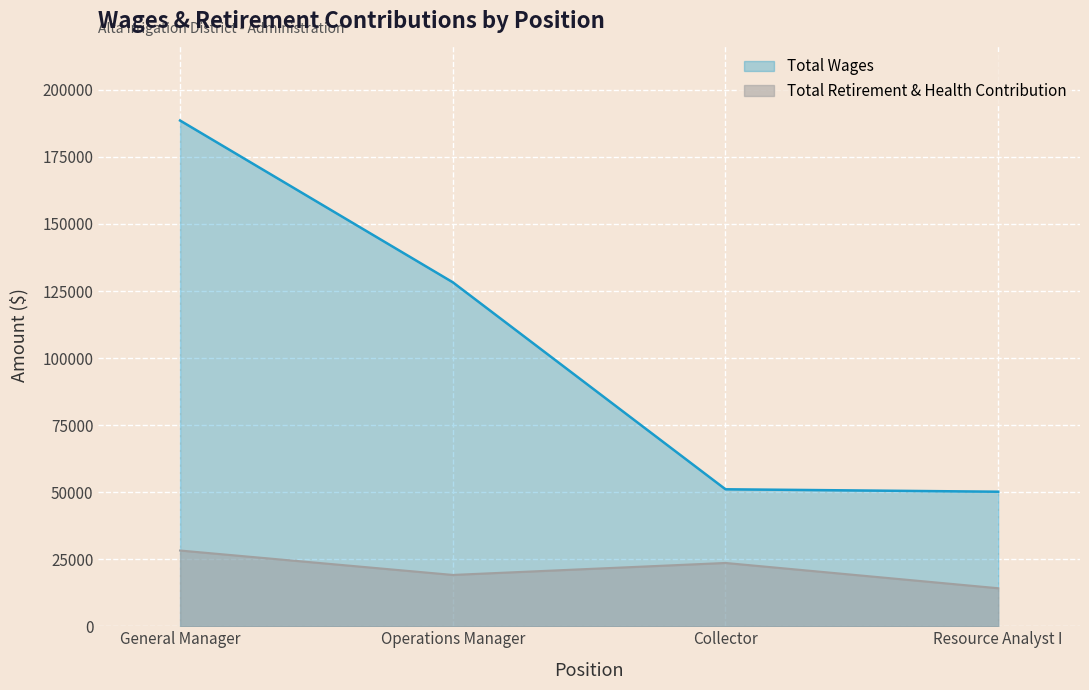

What is the sum of all Total Retirement & Health Contribution values?

85153